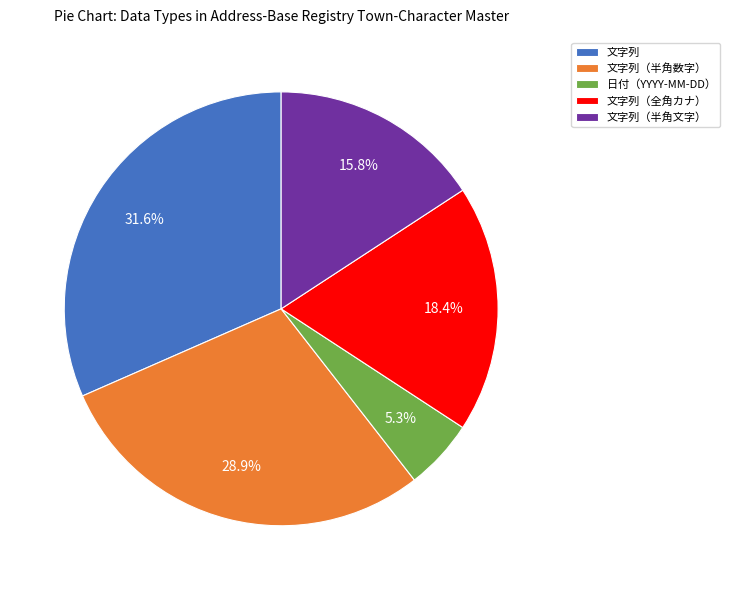

True or false: 文字列 accounts for 43% of the total.

False